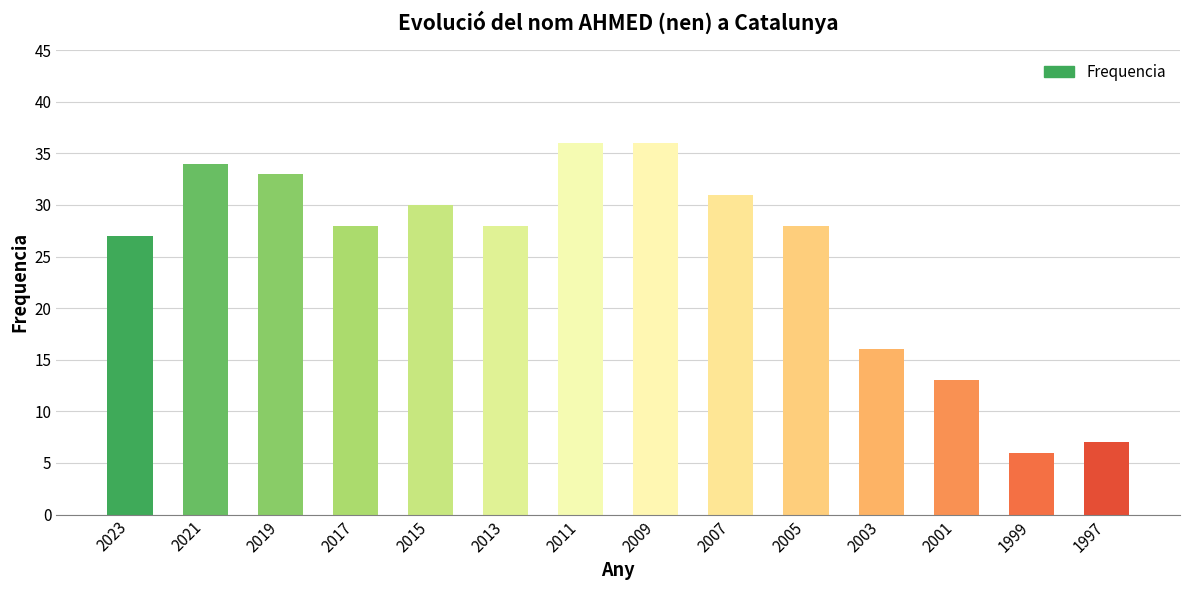

Is it true that the value at 2019 is 47?

False